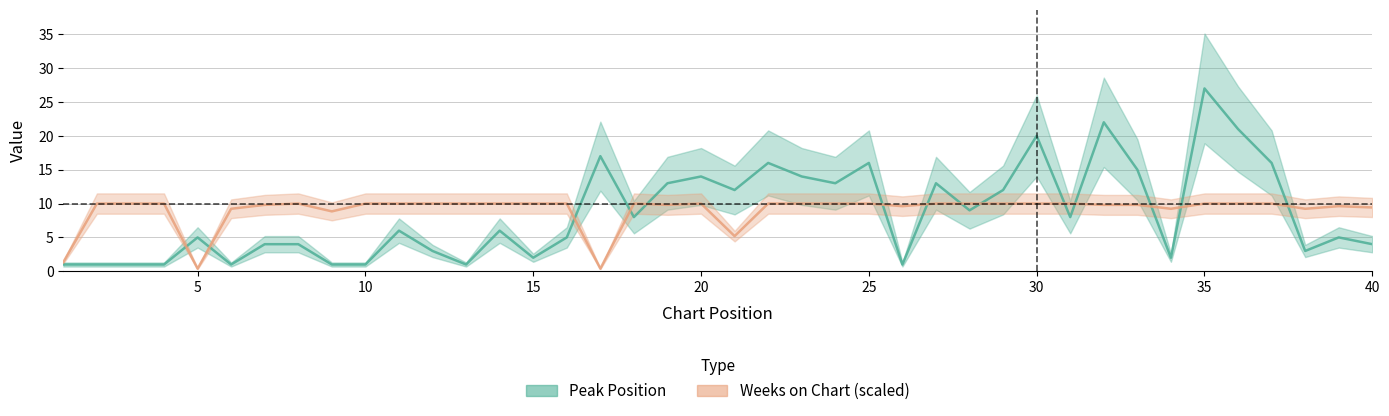

What value does the Peak Position series have at 35?

27.0